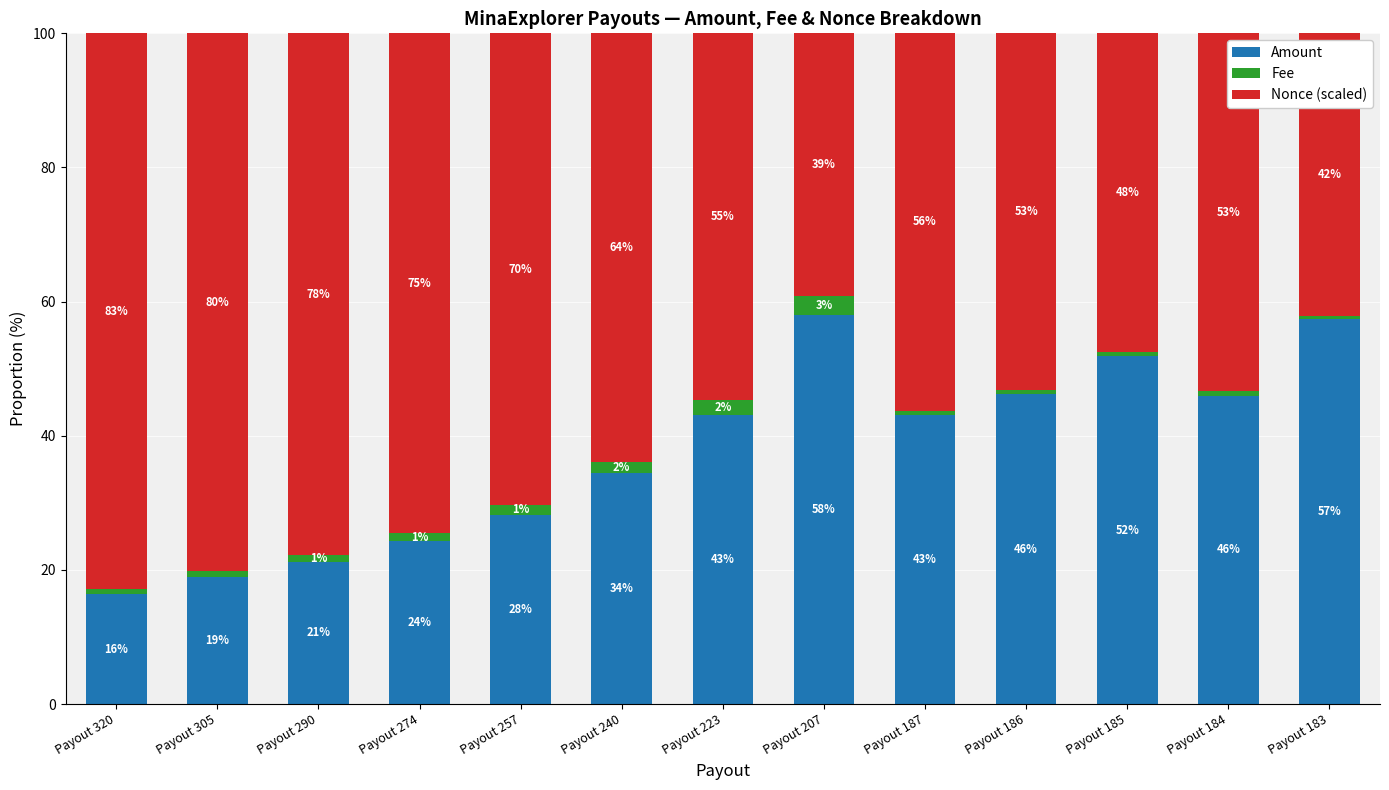

Where is Amount nearest to the value 37?

Payout 240